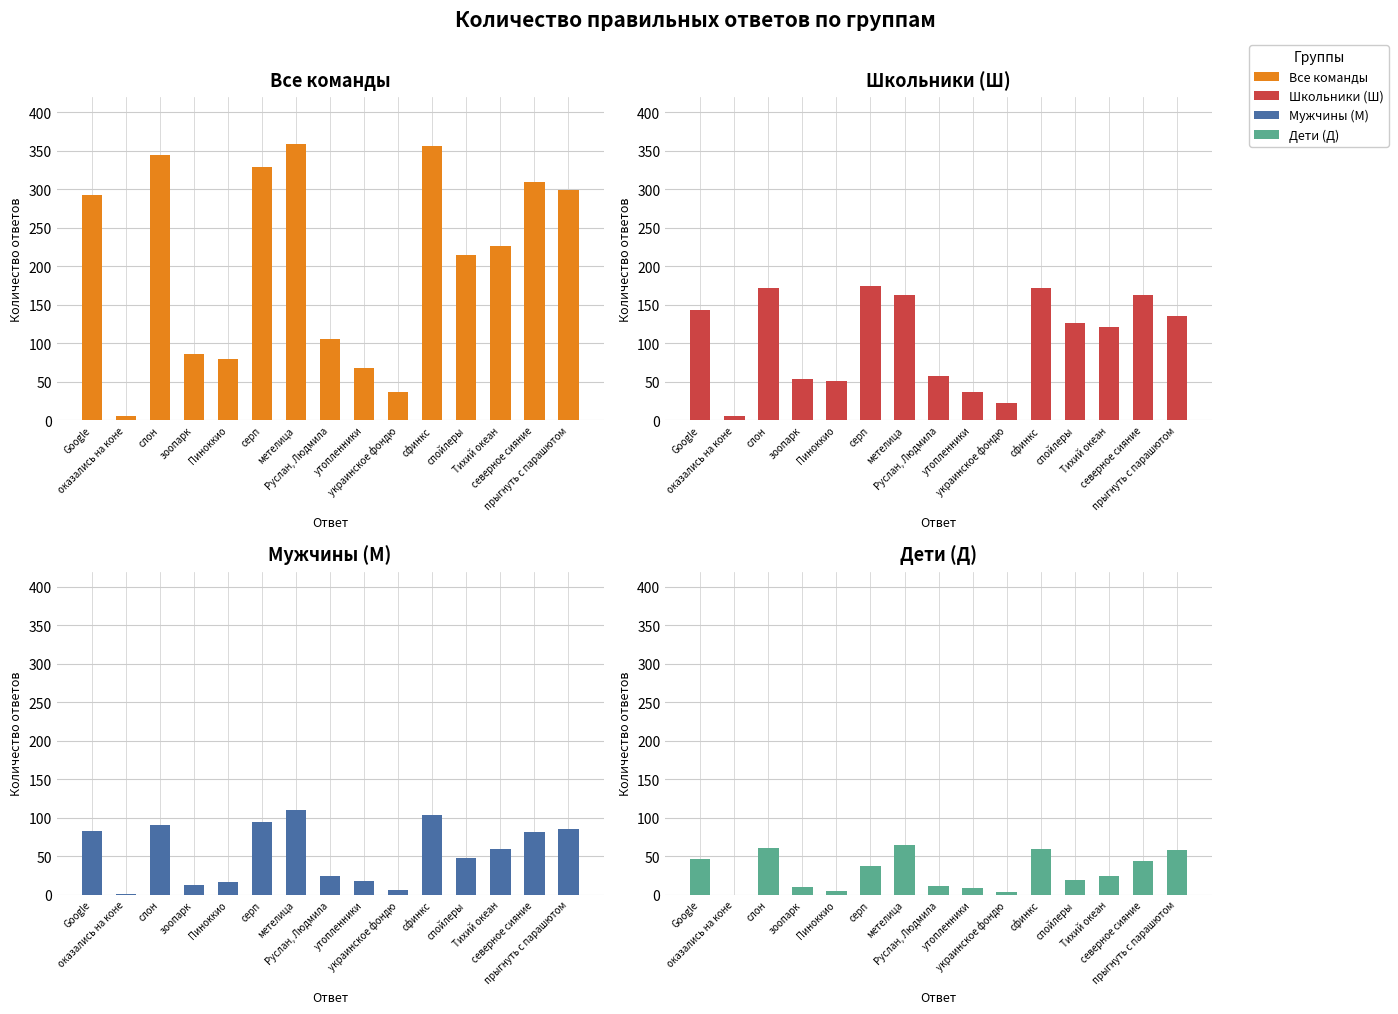

At which category does the chart reach its peak across all series?

метелица